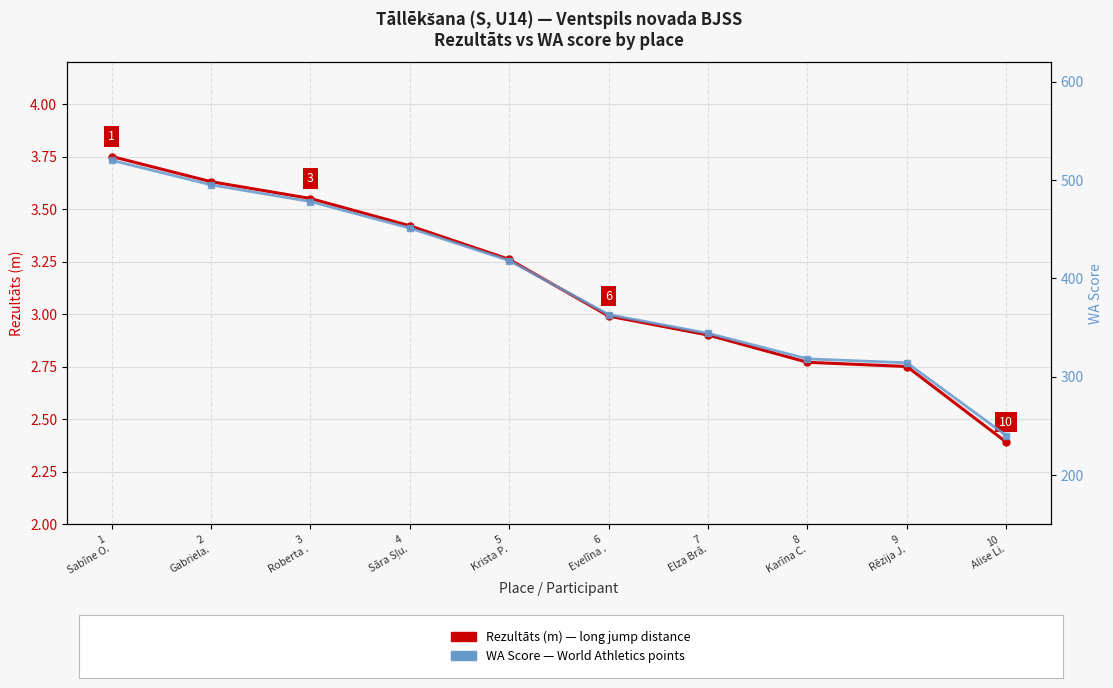

What value does the Rezultāts (m) series have at 8
Karīna C.?

2.8